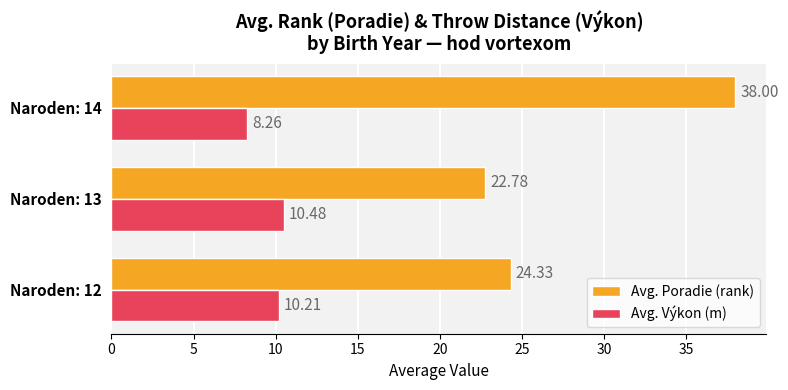

List the labels in order of Avg. Poradie (rank) value, largest first.

Naroden: 14, Naroden: 12, Naroden: 13